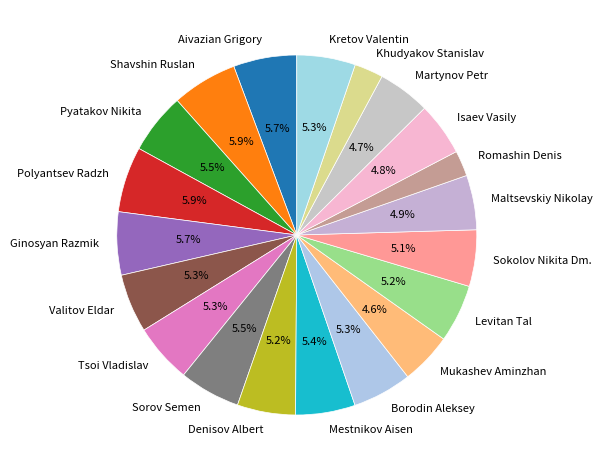

Do Polyantsev Radzh and Mestnikov Aisen together represent more than half of the pie?

No